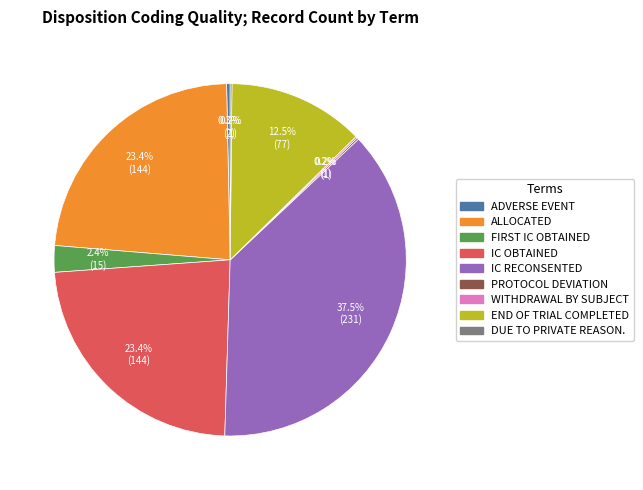

Is there a majority slice in this chart?

No